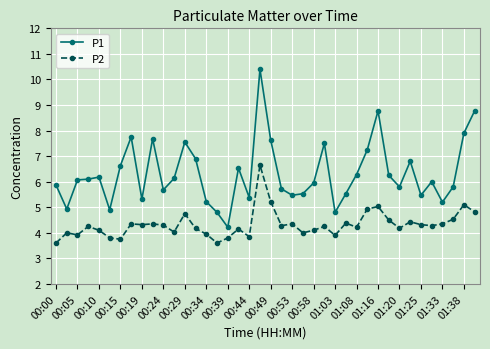

What is the highest value of the P1 series?

10.4